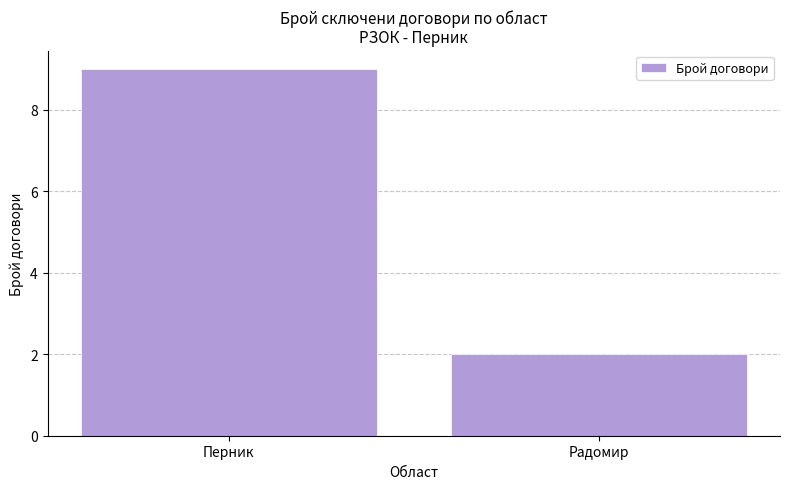

What is the change in value from Перник to Радомир?

-7